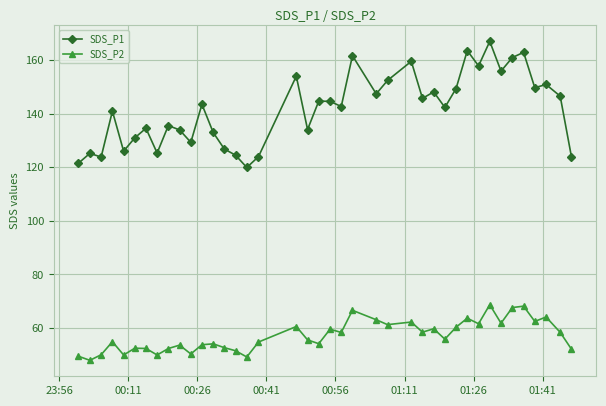

What is the minimum value for SDS_P1?

120.0